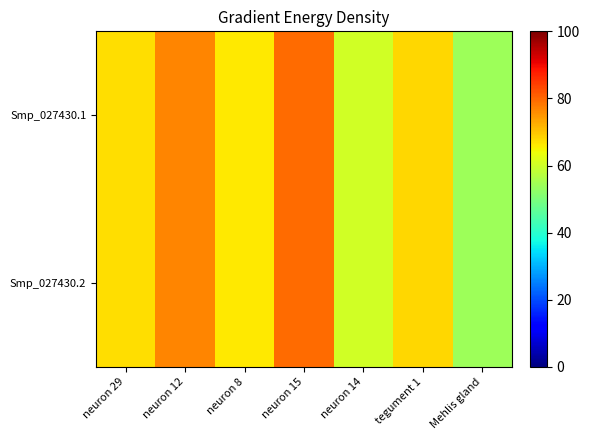

Rank the series by their maximum value, from lowest to highest.

Smp_027430.1, Smp_027430.2